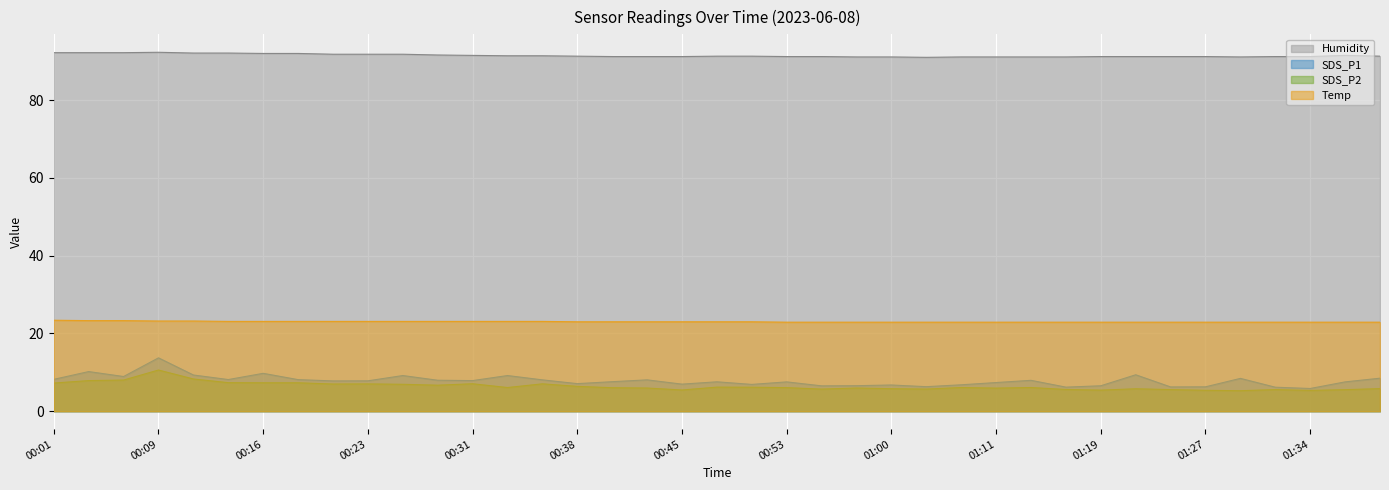

At which label does Temp first exceed 23?

00:01